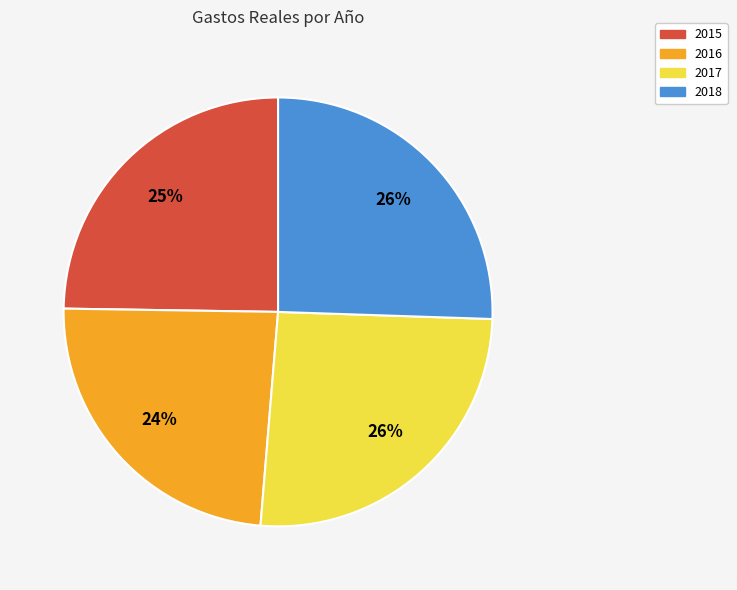

How many slices are in this pie chart?

4